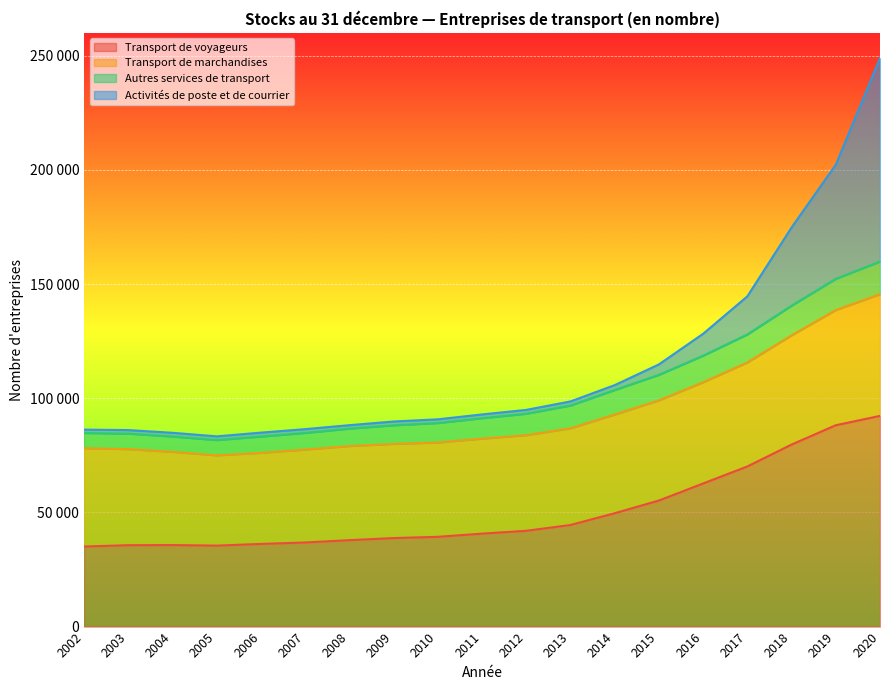

Does the chart display data point markers on the line(s)?

No